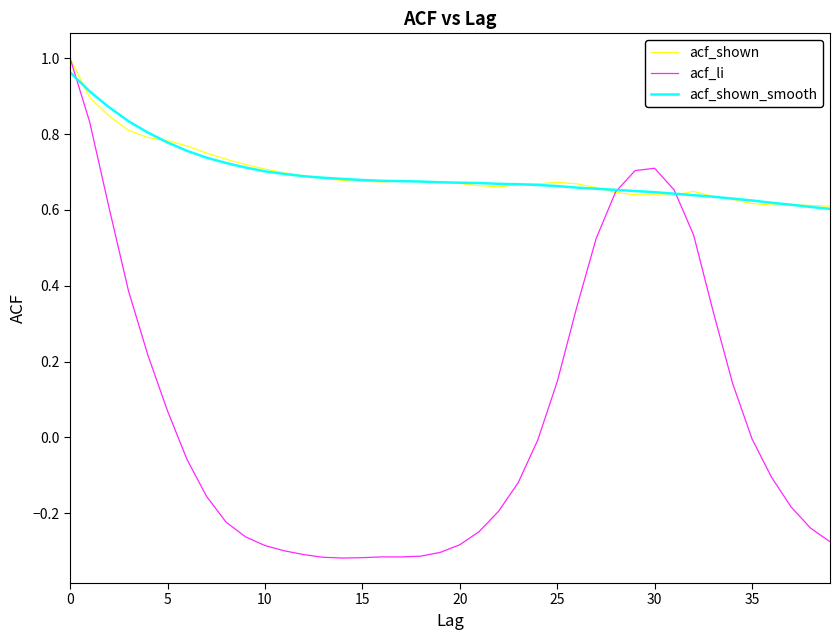

Which series has the widest spread of values?

acf_li